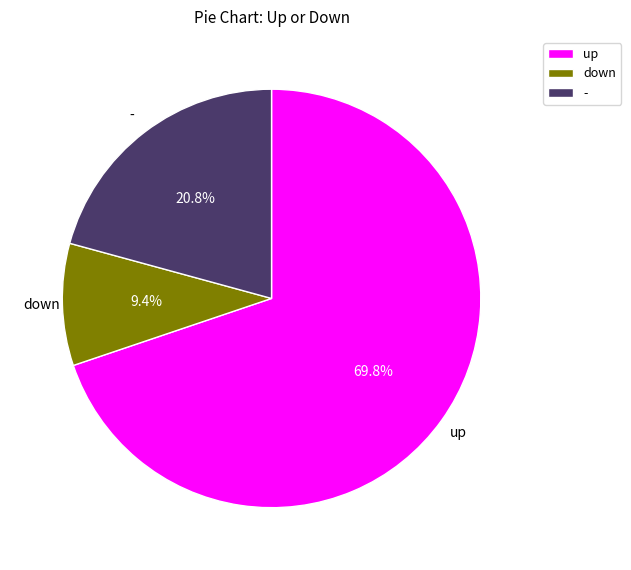

Rank the categories by value from lowest to highest.

down, -, up